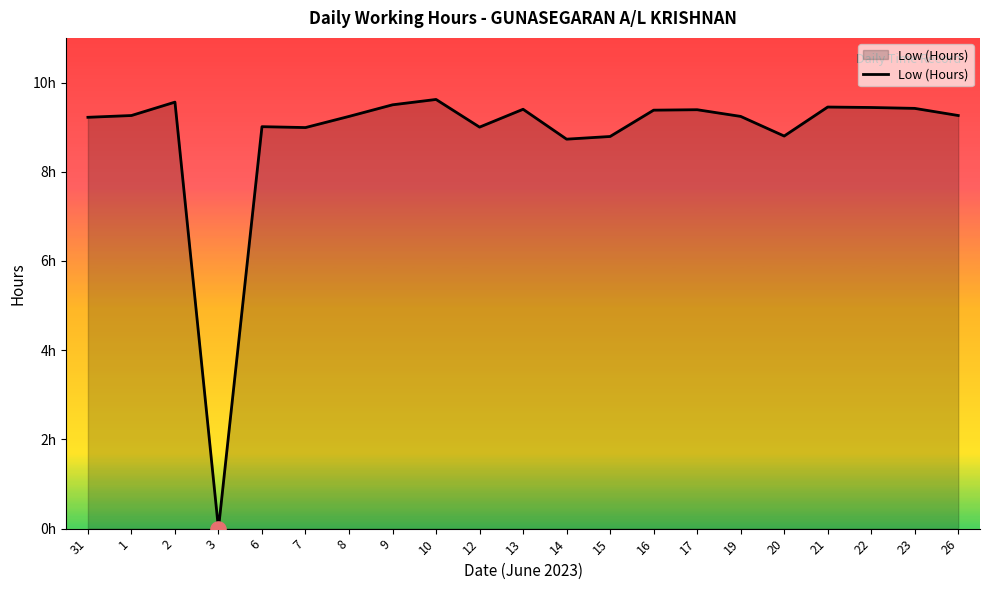

Is this an area chart (filled region under the line)?

Yes